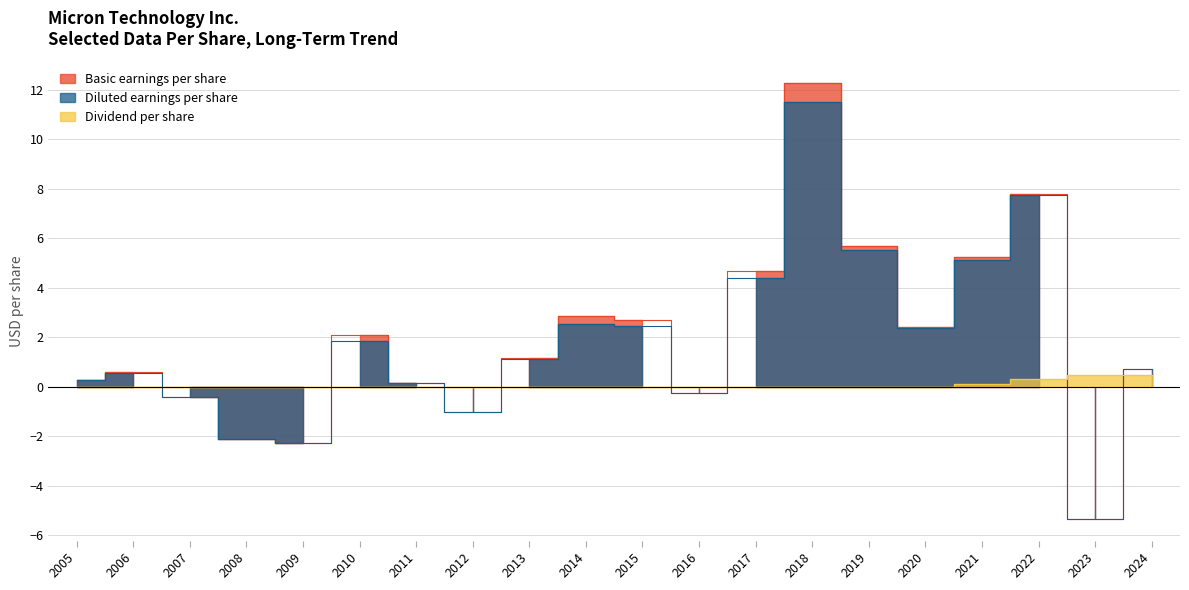

Which series ends up on top after the final intersection of Dividend per share and Diluted earnings per share?

Diluted earnings per share